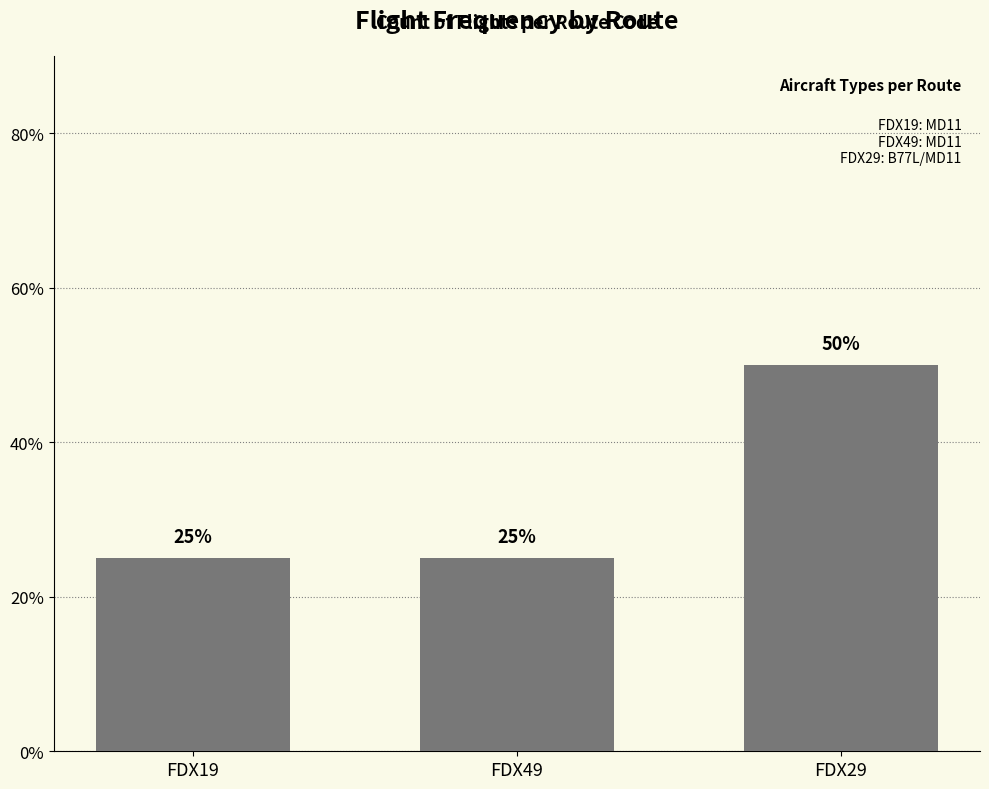

What is the sum of the values at FDX49 and FDX29?

75